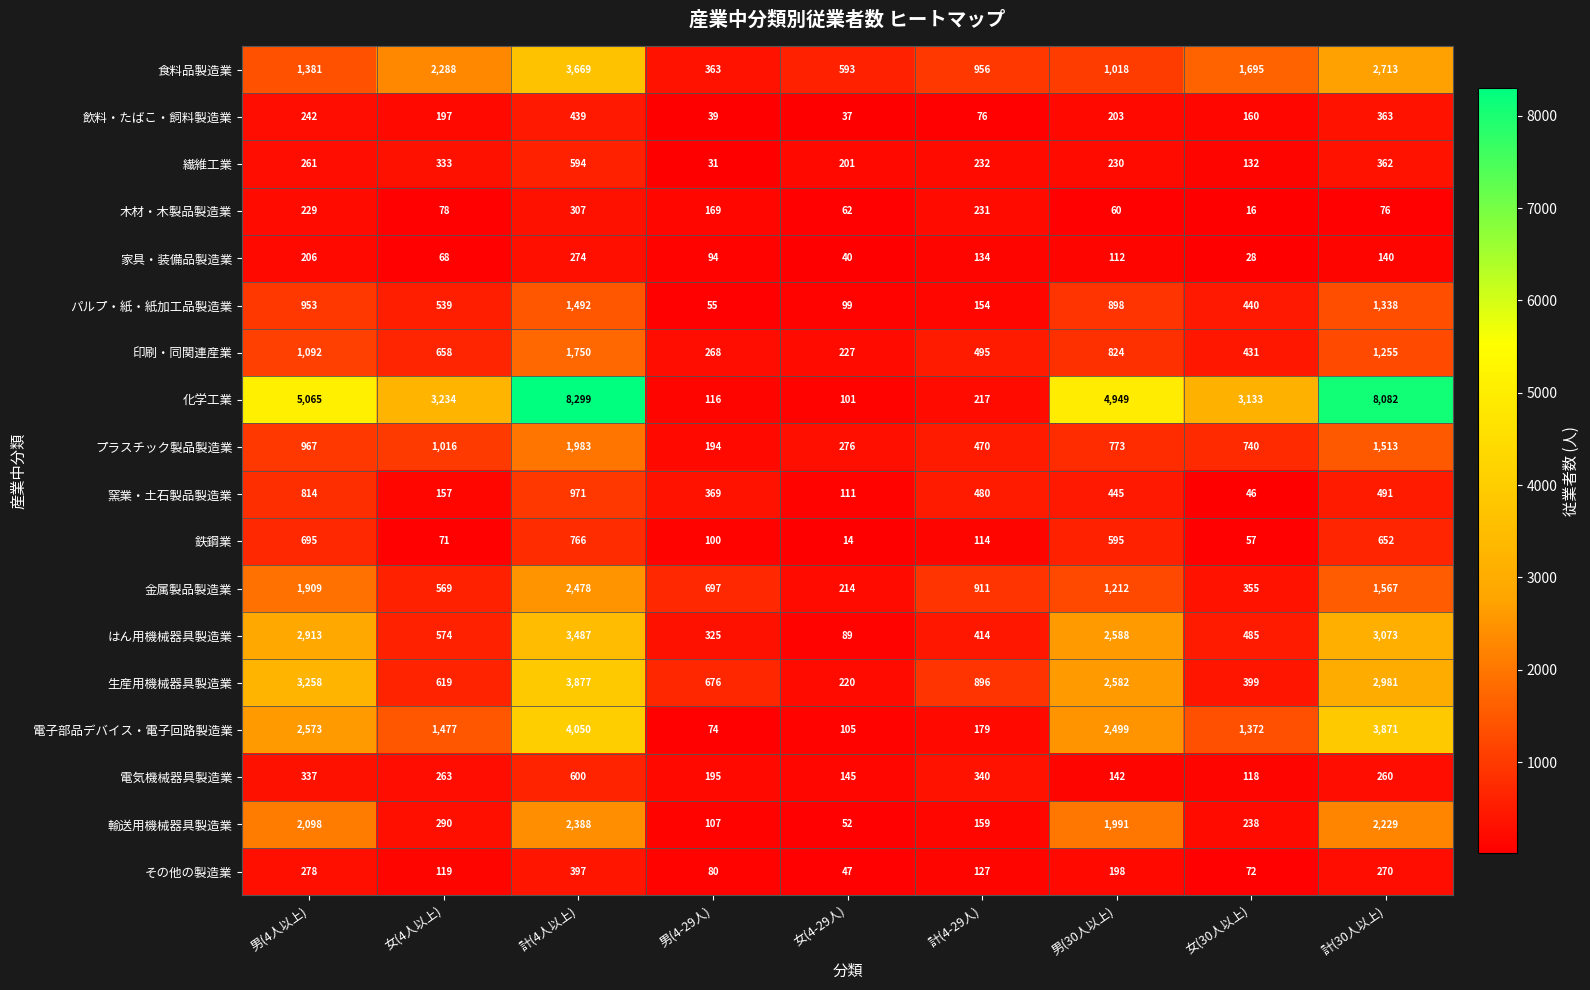

Which series changed the most between 女(4人以上) and 計(4人以上)?

化学工業